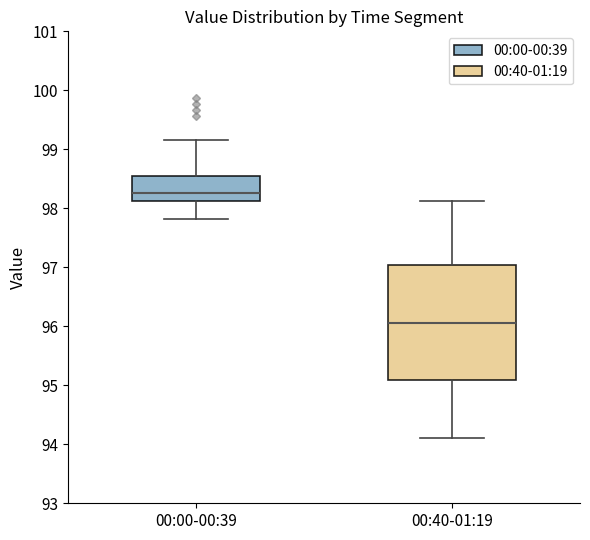

Reading left to right, transcribe this box plot: for each box, give where its median line is, the range the box spans, and where its two whiskers end, as read against the y-axis. The values are not printed on the chart, so give them approximately, as read against the axis.

00:00-00:39: median 98.3, box 98.1 to 98.6, whiskers 97.8 to 99.2
00:40-01:19: median 96.1, box 95.1 to 97.0, whiskers 94.1 to 98.1